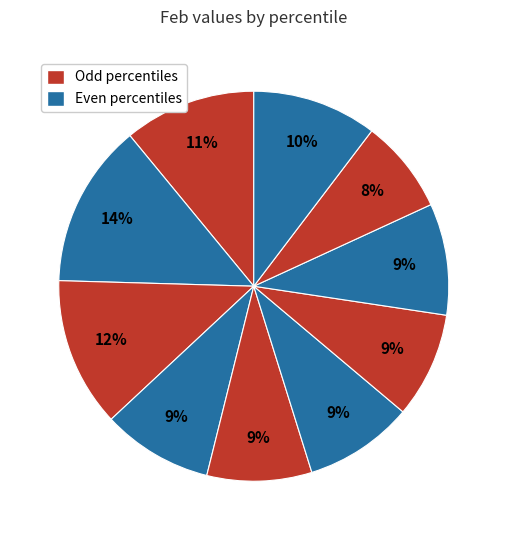

How many segments does this pie chart have?

10